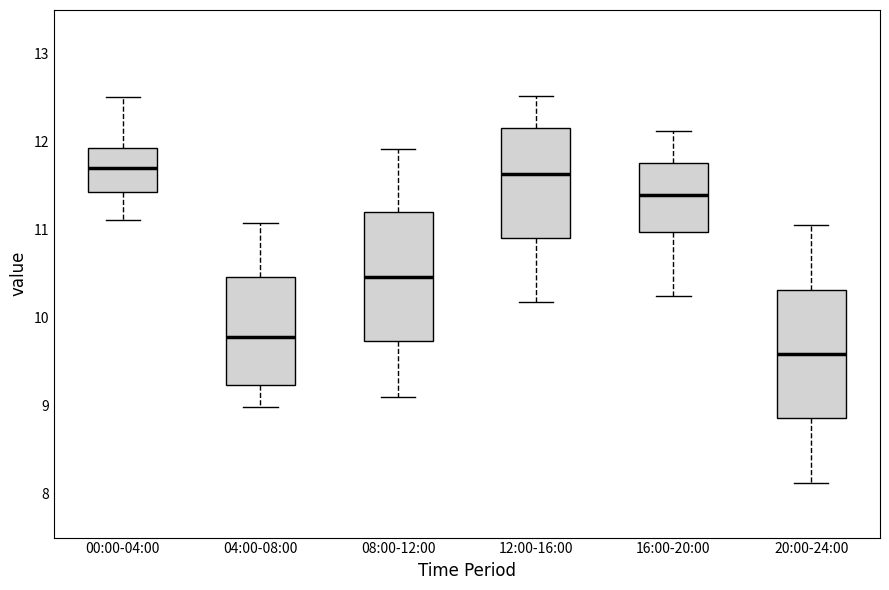

Where is the lower edge of the box for 20:00-24:00 on the y-axis? The values are not printed on the chart, so give them approximately, as read against the axis.

8.9